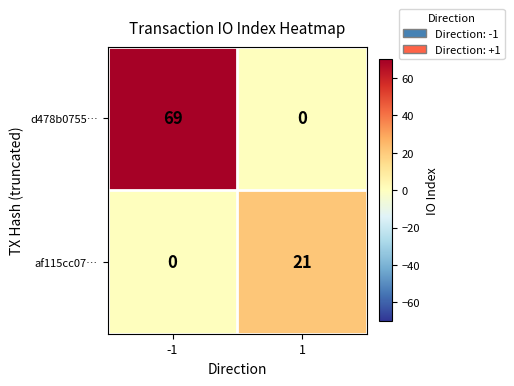

What is the difference between the af115cc07… values at -1 and 1?

21